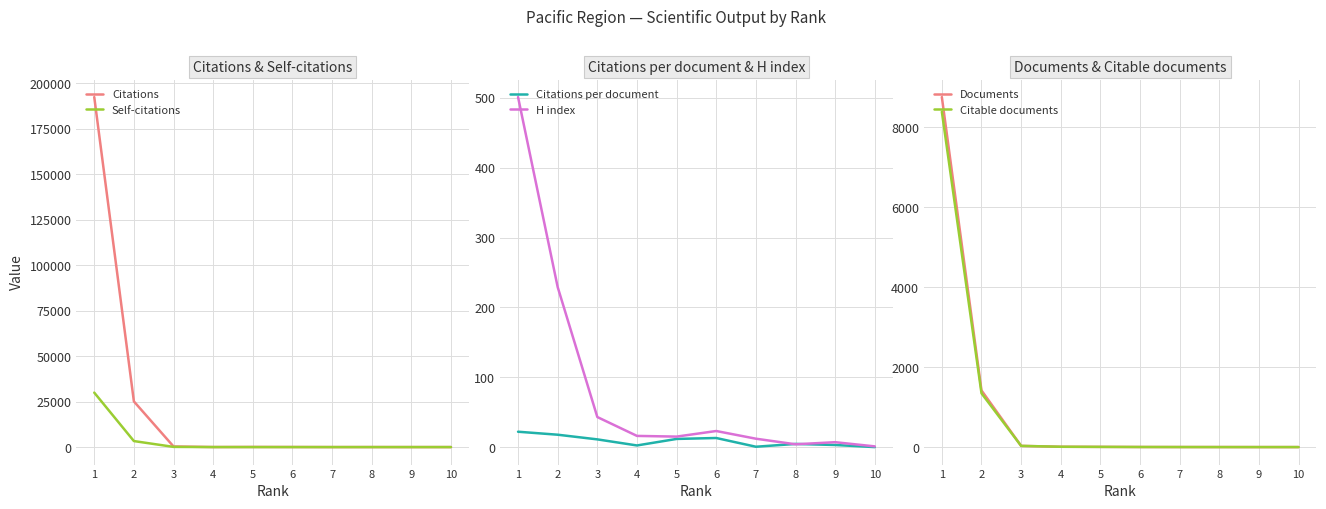

Which series changed the most between 8 and 4?

Citations